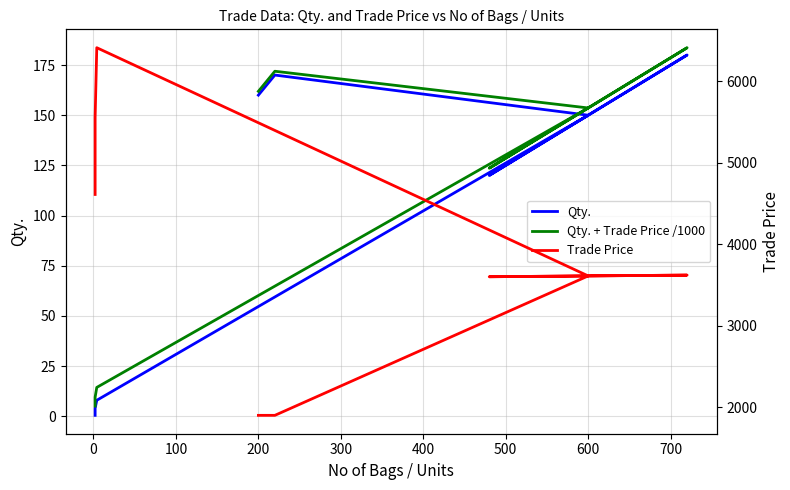

True or false: Trade Price and Qty. cross at least once.

False